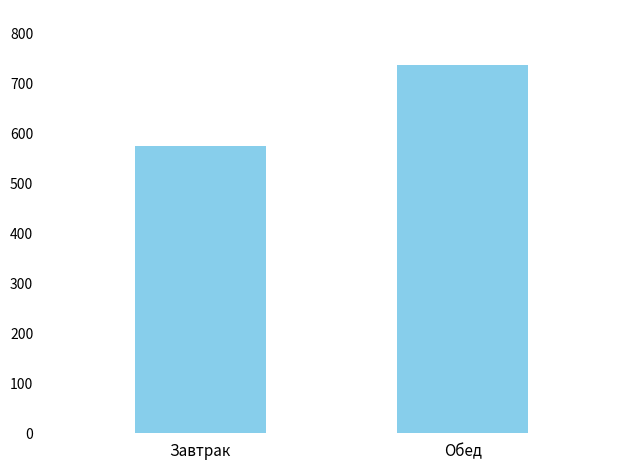

What is the label of the 2nd bar from the right?

Завтрак